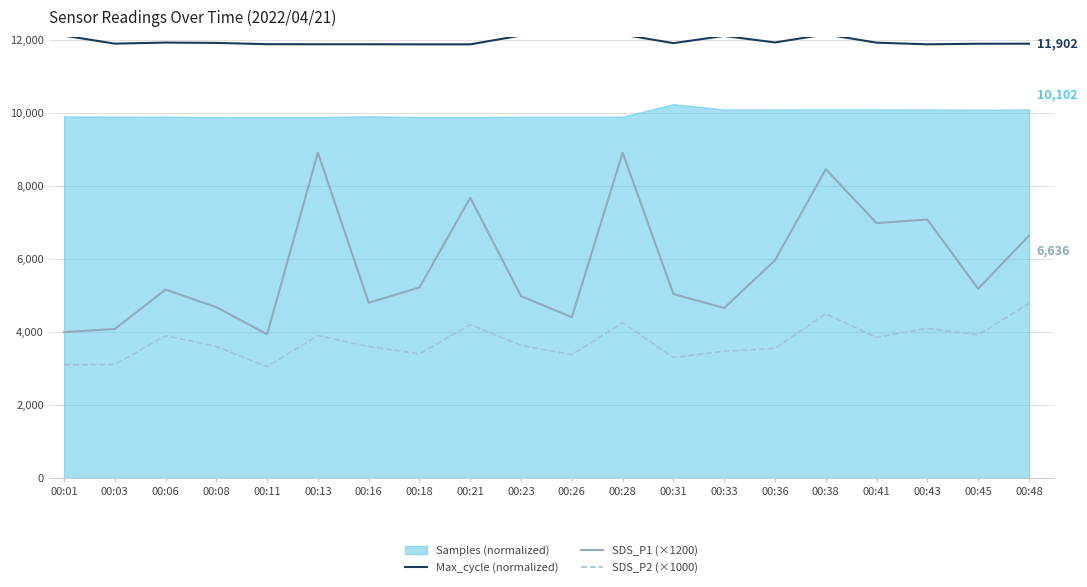

True or false: SDS_P2 (×1000) and Max_cycle (normalized) intersect in this chart.

False